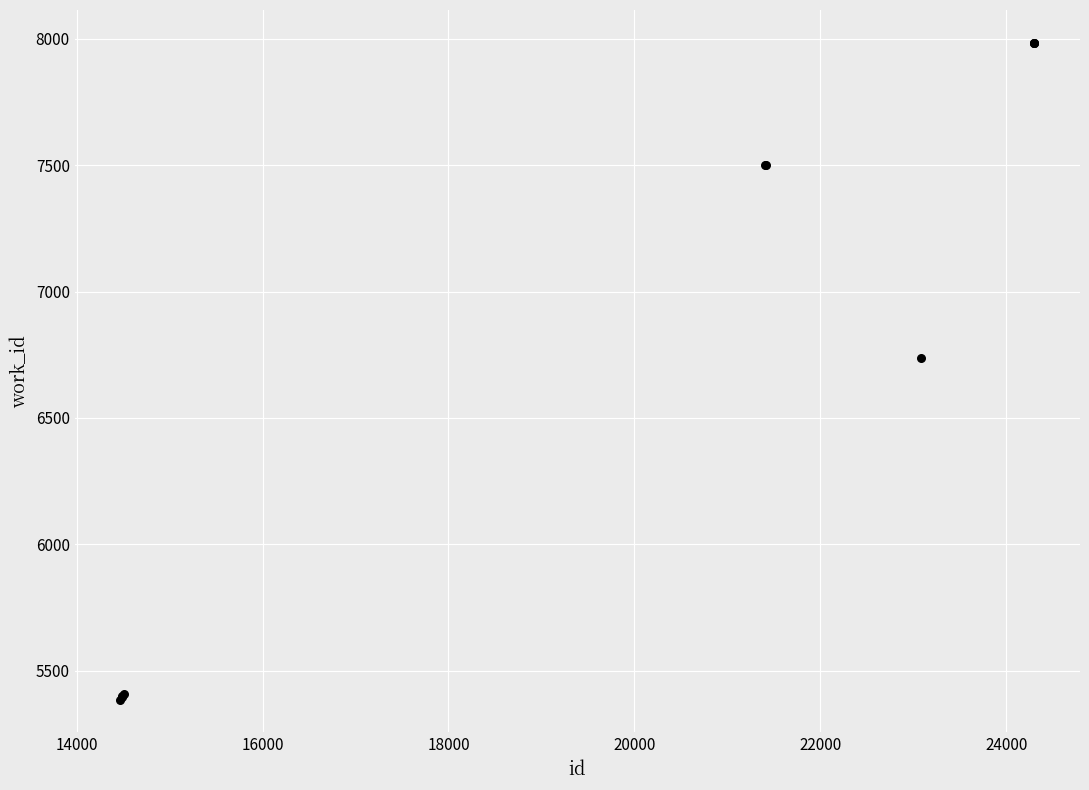

What Y value in the scatter plot is closest to 6684?

6736